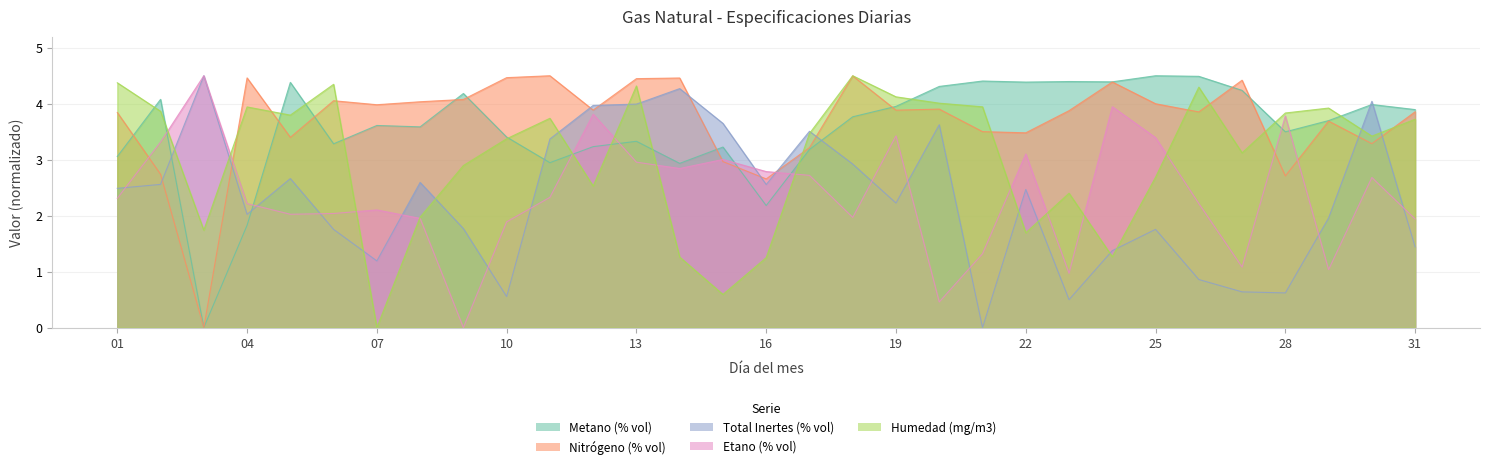

Which series has the widest spread of values?

Metano (% vol)